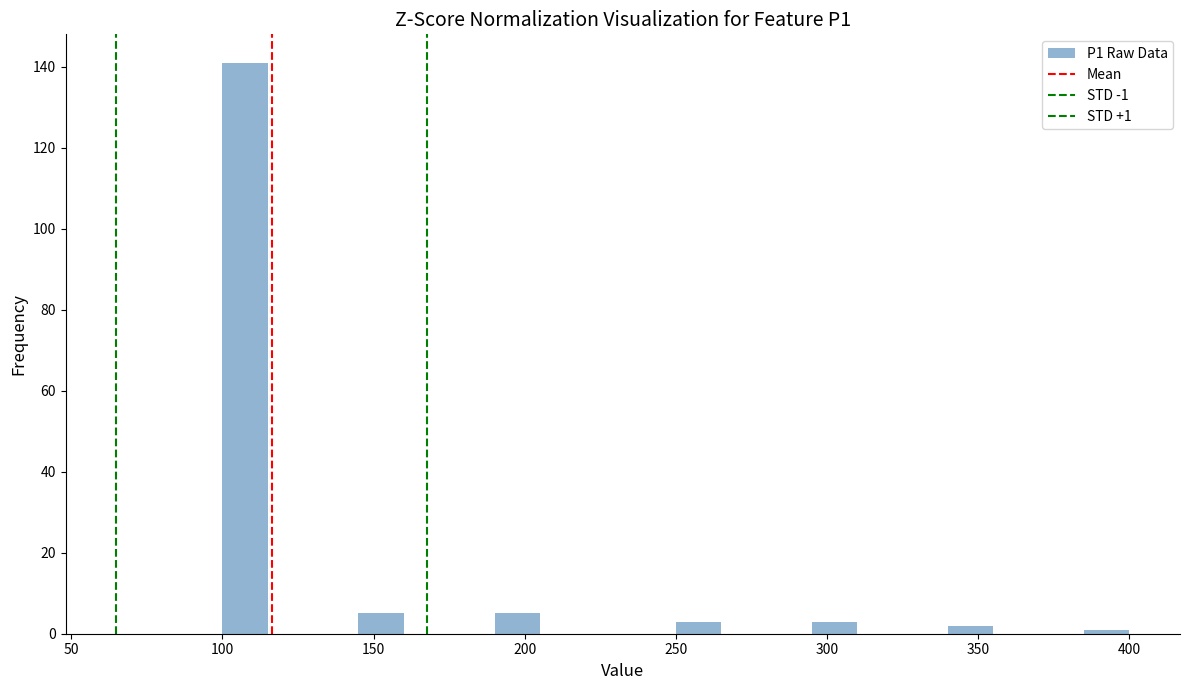

Around what value on the x-axis is the tallest bar? Give the approximate position of its centre, as read against the axis.

110